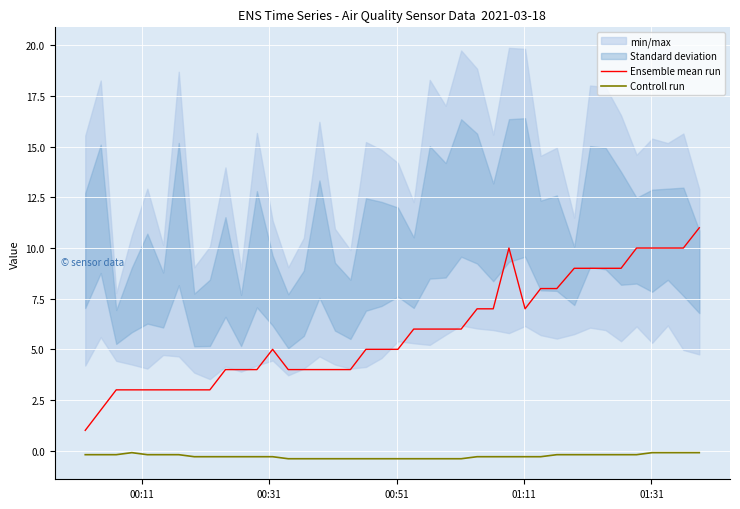

True or false: Controll run and Ensemble mean run intersect in this chart.

False